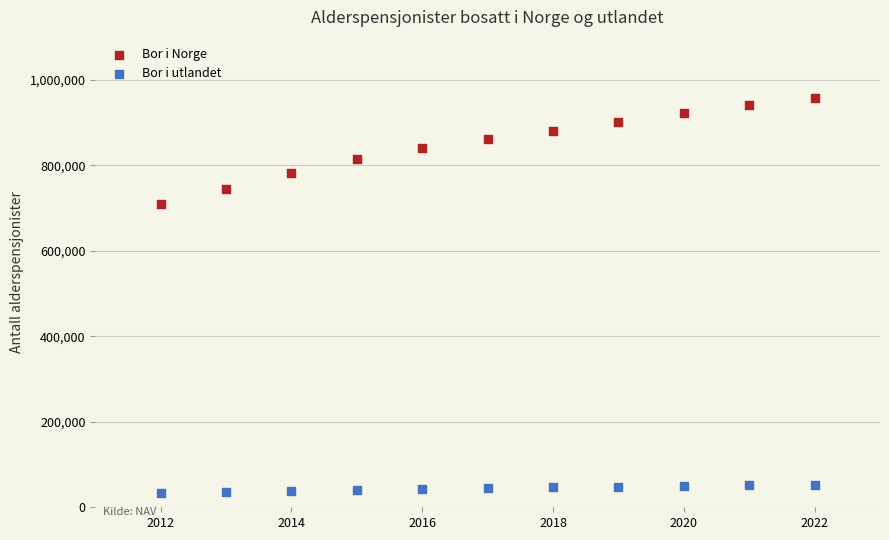

Across all data points, what is the range of X values (max minus min)?

10